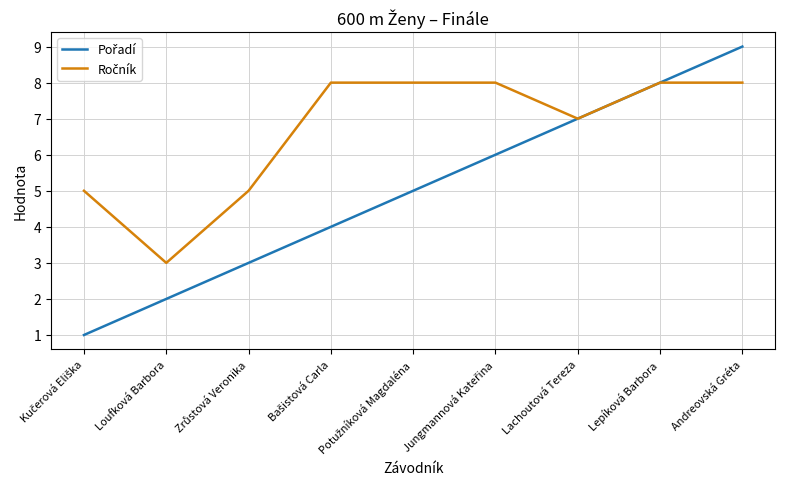

What position from the right is Loufková Barbora?

8